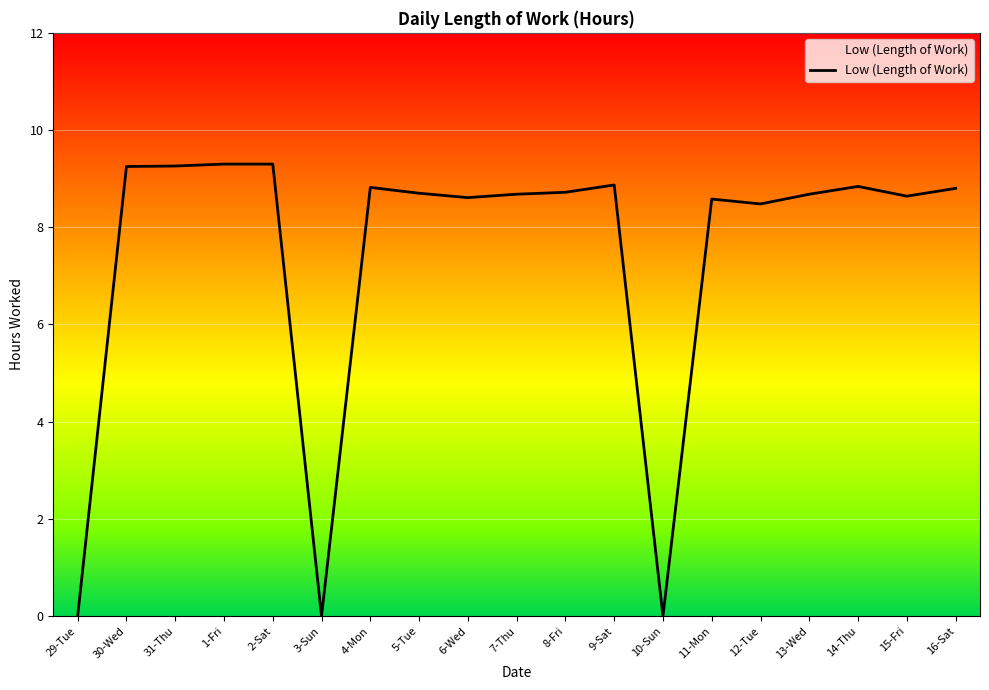

What is the ratio of the value at 11-Mon to the value at 12-Tue?

1.0